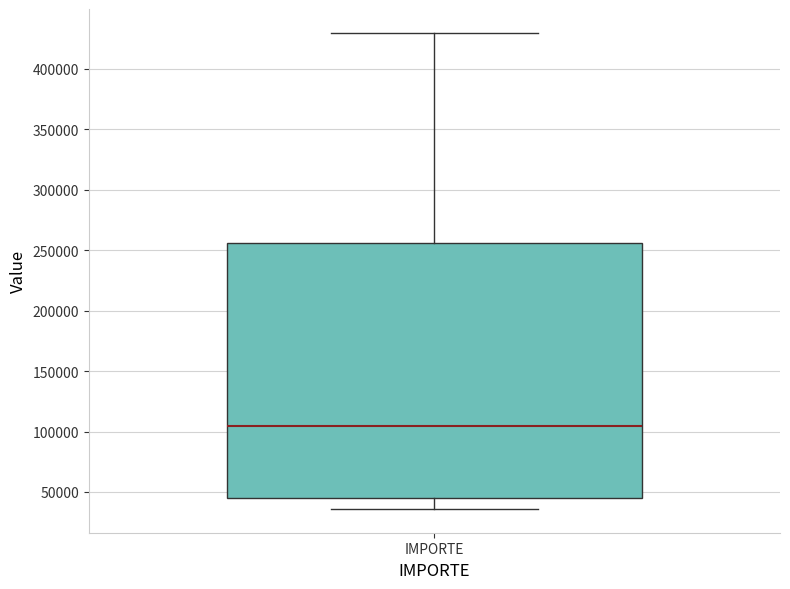

Where does the lower whisker of the box for IMPORTE end on the y-axis? The values are not printed on the chart, so give them approximately, as read against the axis.

35000